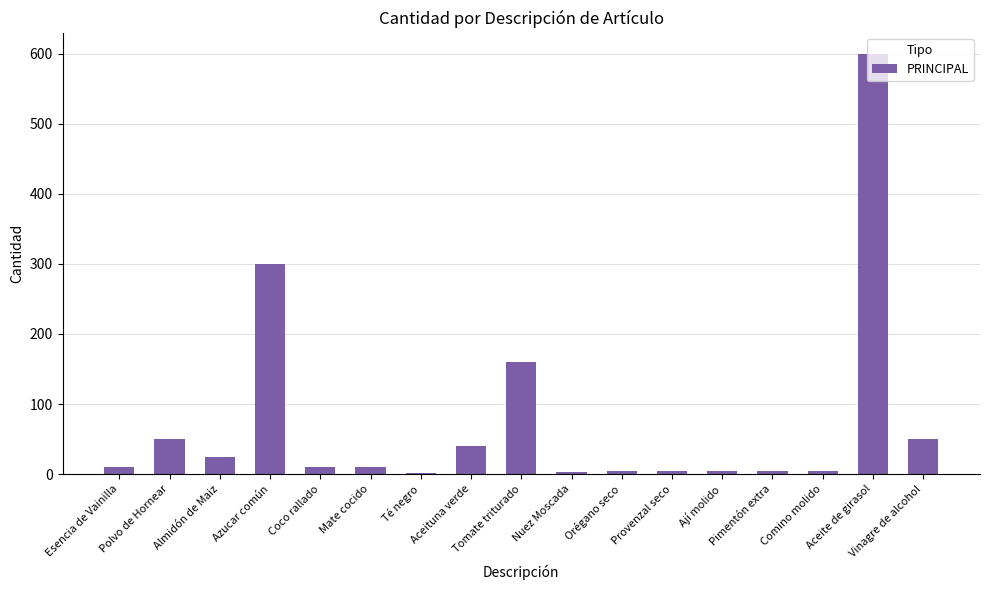

Between Aceite de girasol and Orégano seco, which is larger?

Aceite de girasol